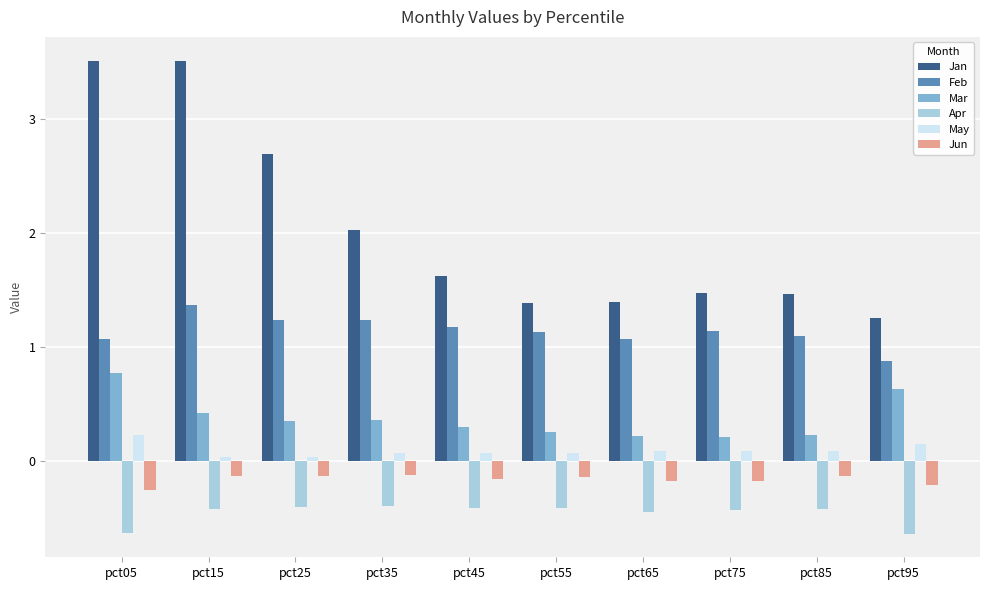

At how many categories does at least one series exceed 2?

4